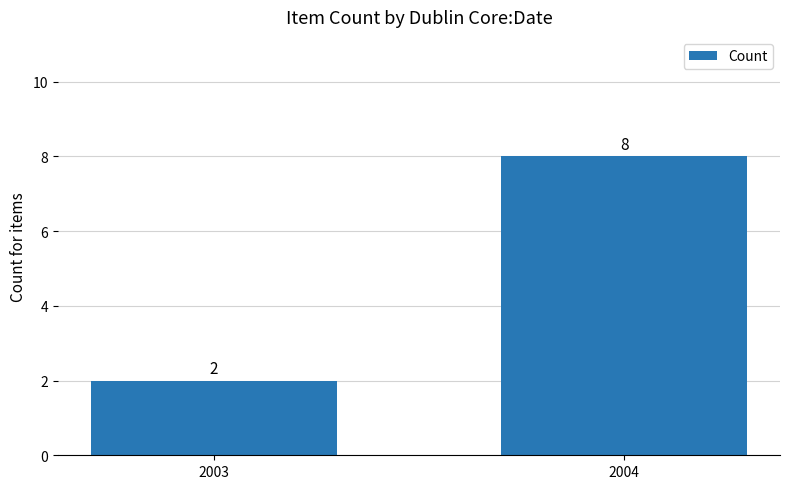

How many series are shown in this chart?

1